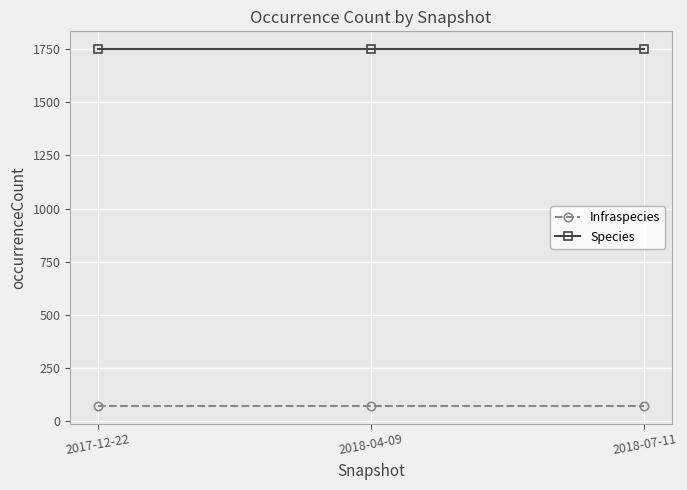

Which series has the largest total across all categories?

Species